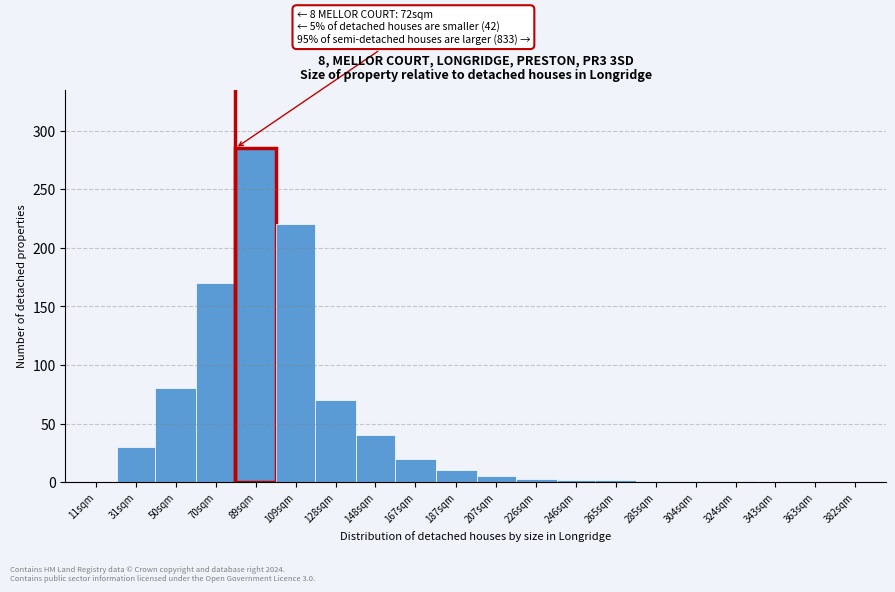

What is the change in value from 70sqm to 187sqm?

-160